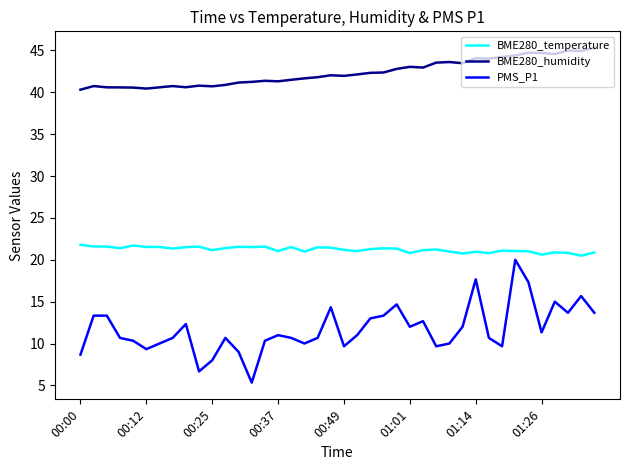

Which series has the largest range (max minus min)?

PMS_P1